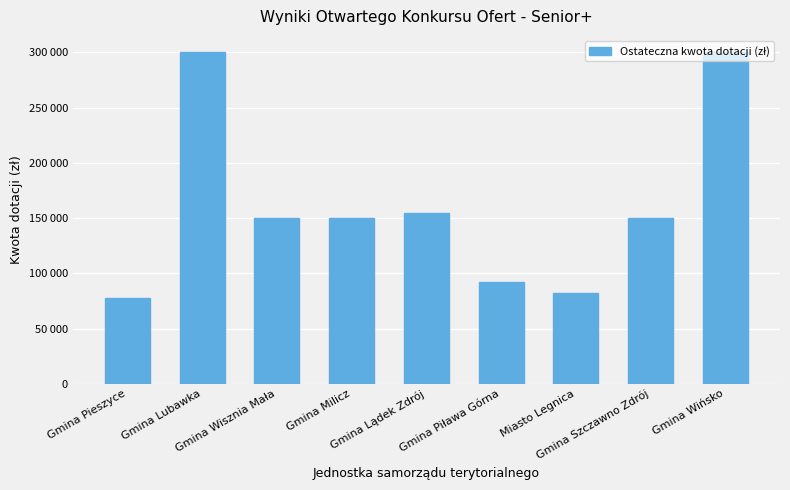

The chart shows a value of 99687.5 at Gmina Lubawka. True or false?

False